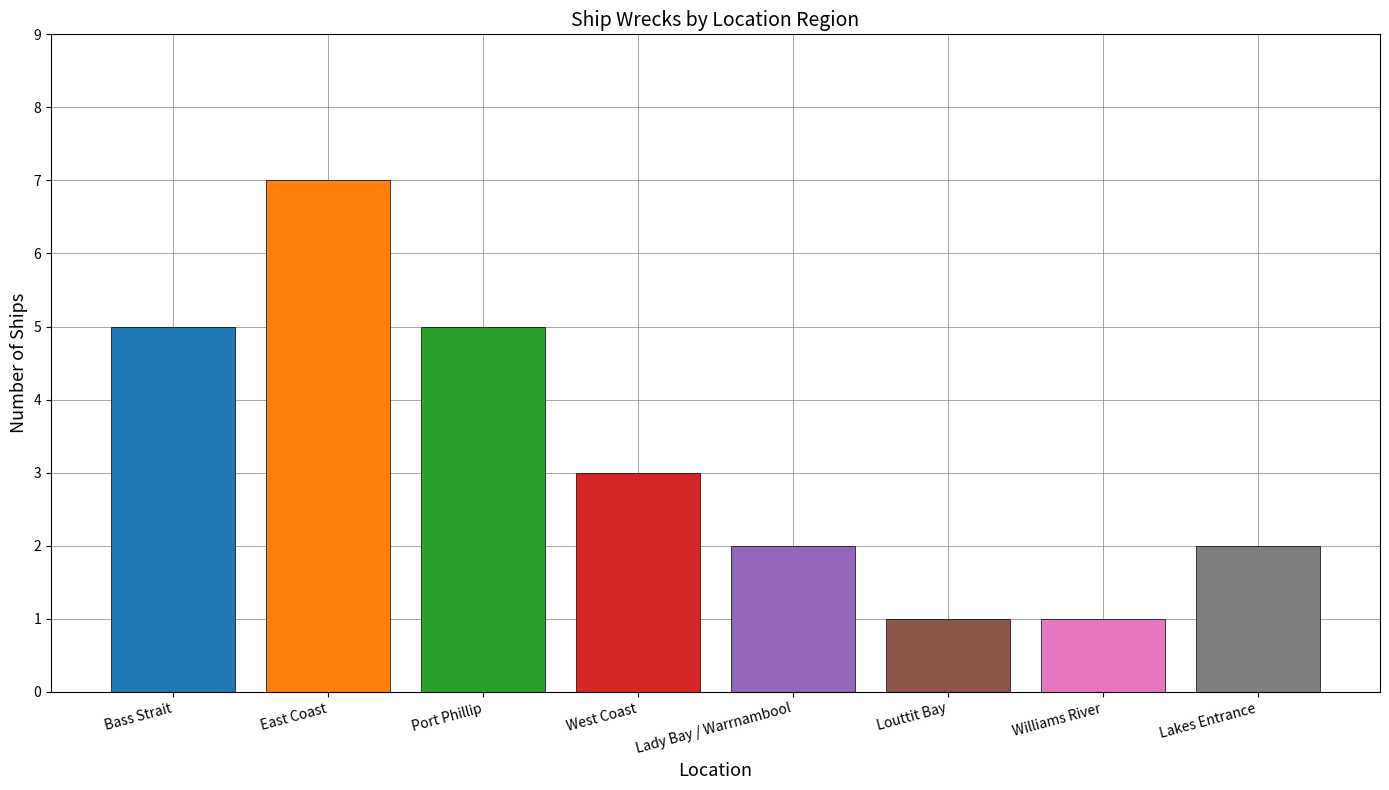

What position from the right is Port Phillip?

6